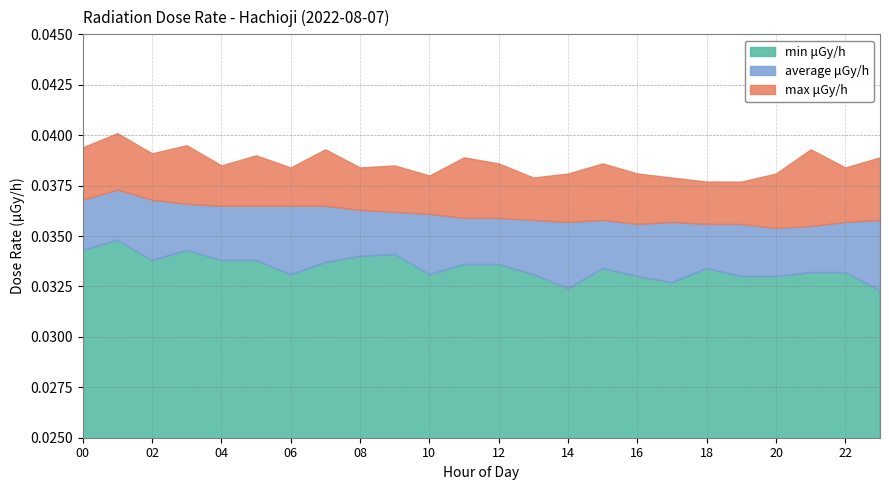

Which label corresponds to the largest value in the chart?

2022-08-07 01